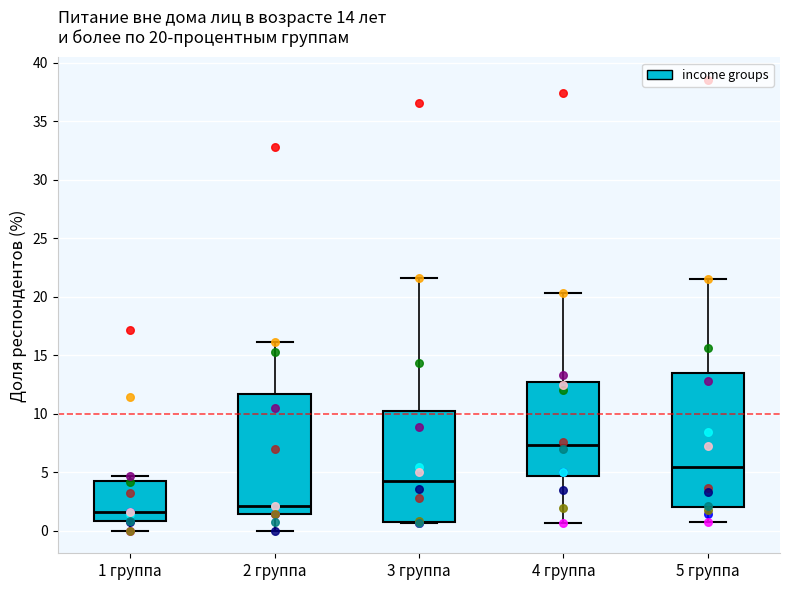

Which box has the highest median line?

4 группа